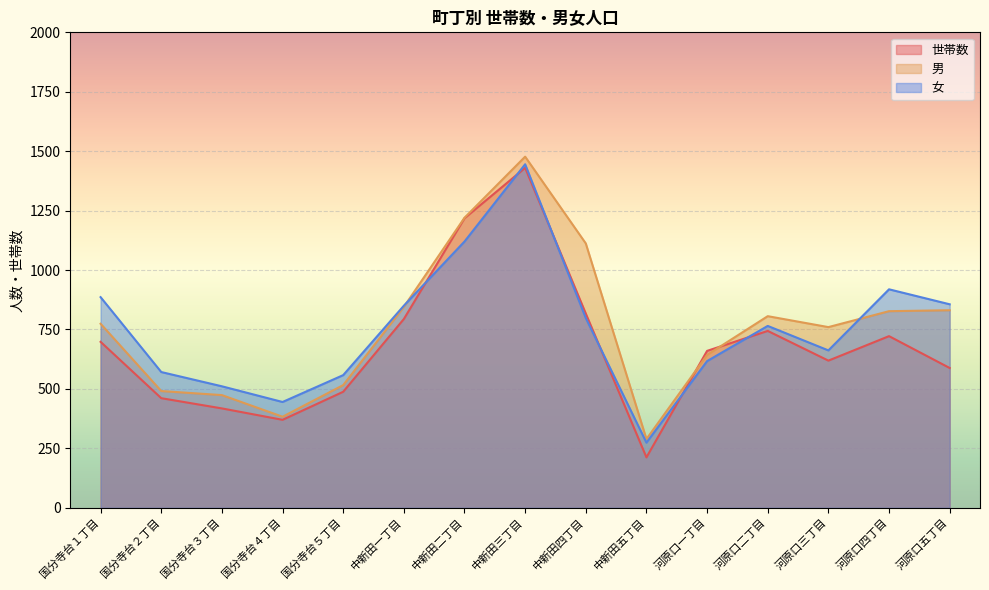

What is the sum of the 男 values at 国分寺台２丁目 and 中新田四丁目?

1603